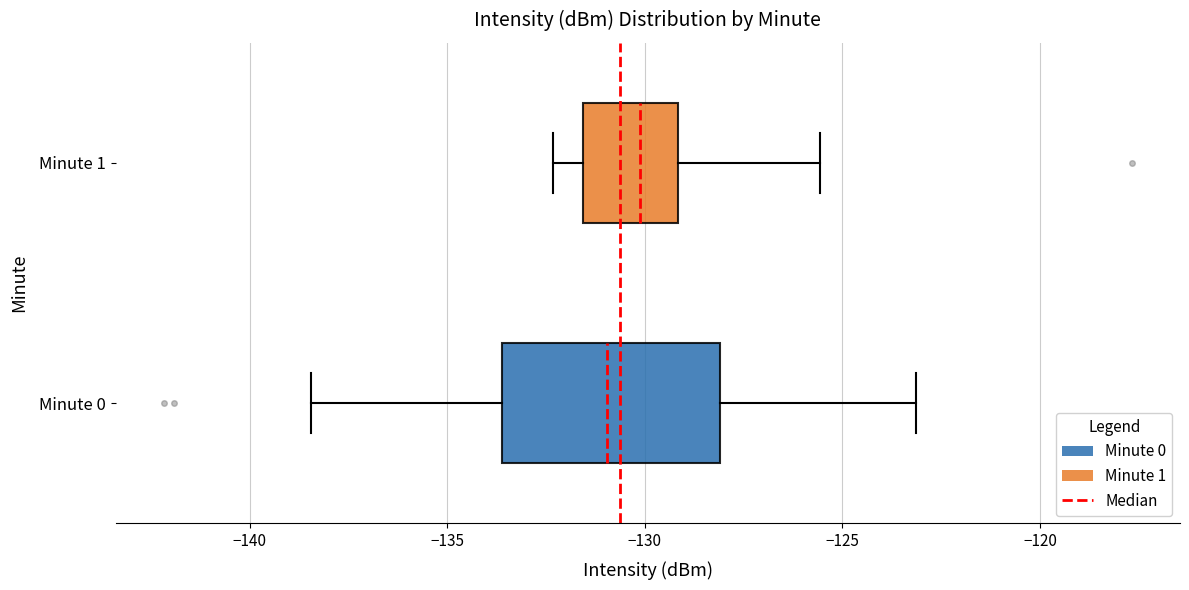

Reading bottom to top, read every box against the x-axis: the position of its median line, the range the box covers, and the ends of its whiskers. The values are not printed on the chart, so give them approximately, as read against the axis.

Minute 0: median -131.0, box -133.5 to -128.0, whiskers -138.5 to -123.0
Minute 1: median -130.0, box -131.5 to -129.0, whiskers -132.5 to -125.5